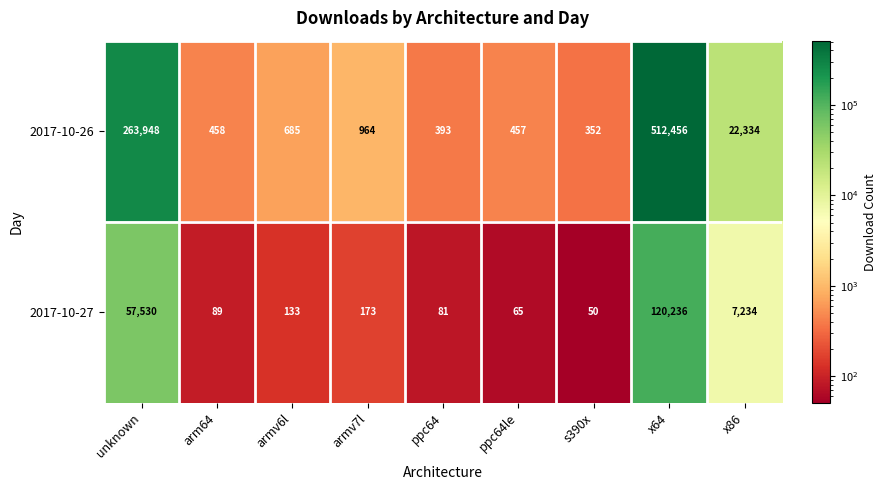

Which category has the lowest value across all series?

s390x